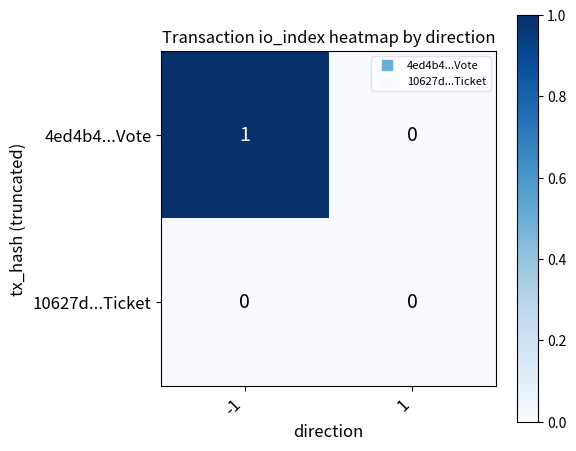

The value of 4ed4b4...Vote at -1 is 1. True or false?

True